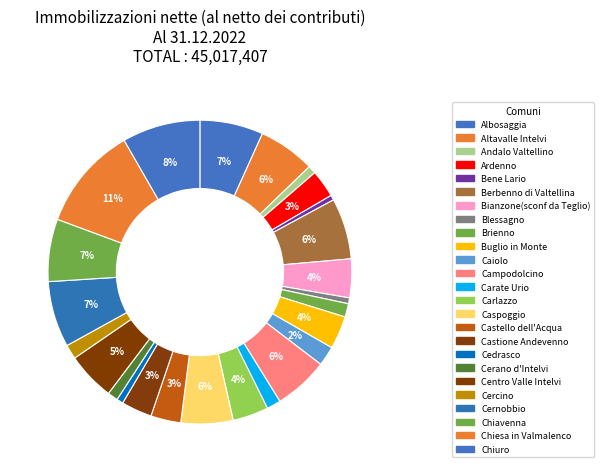

What is the largest slice in the pie chart?

Chiesa in Valmalenco